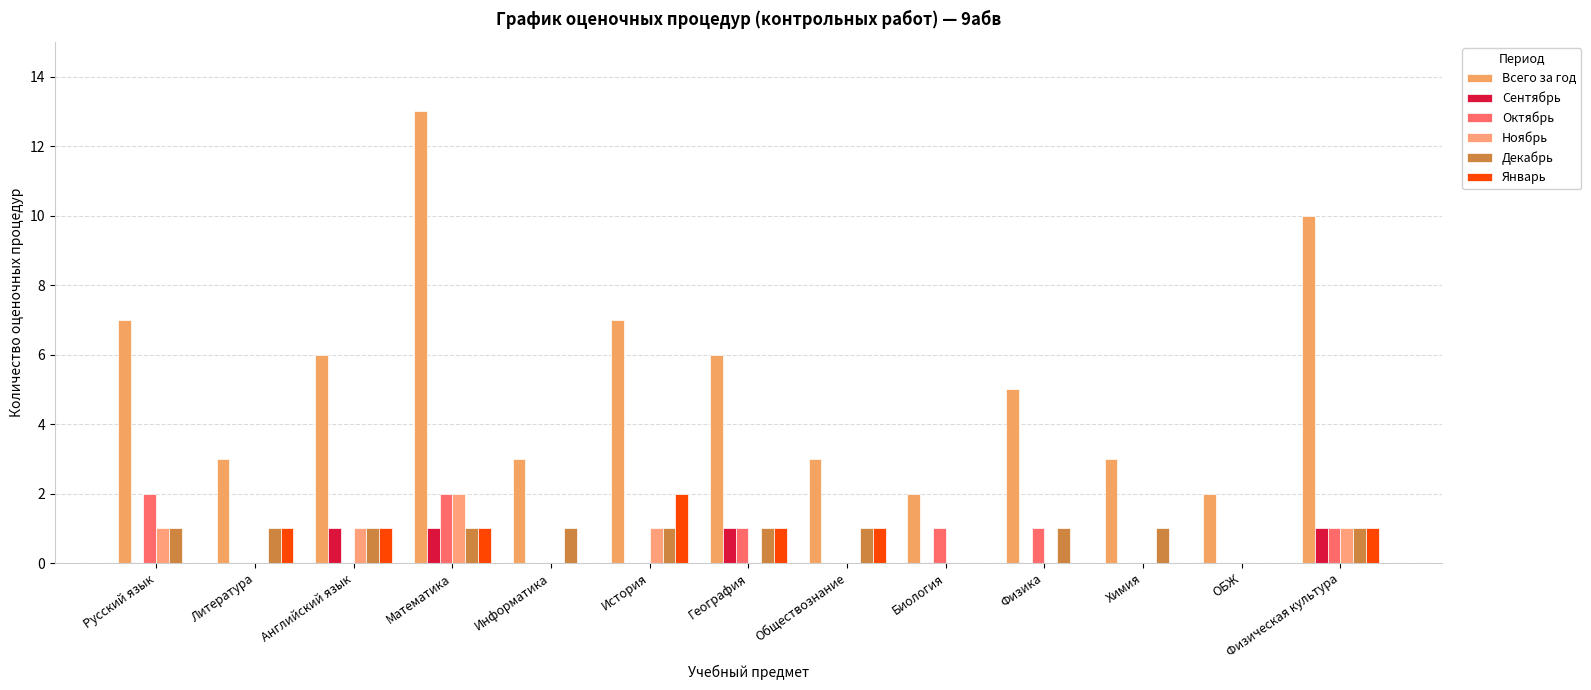

What is the difference between the second highest and second lowest values in the Январь series?

1